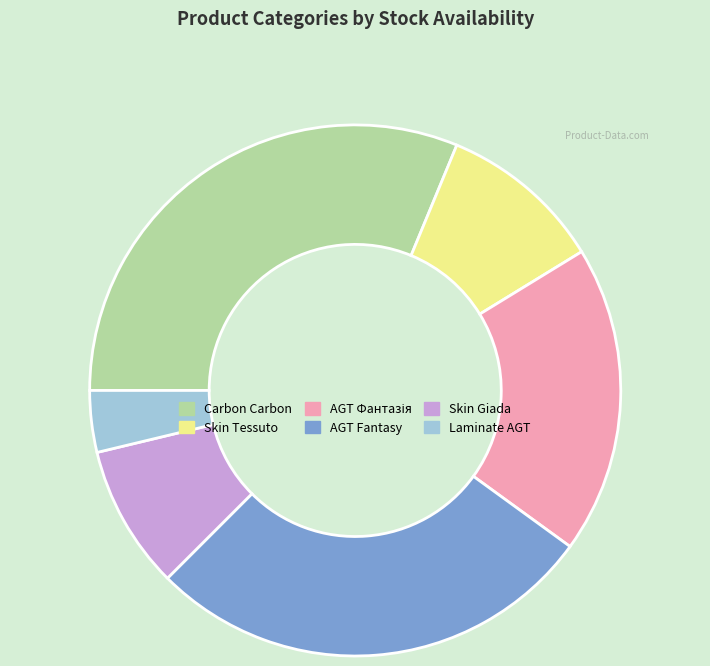

Is there any slice that represents more than half of the pie?

No